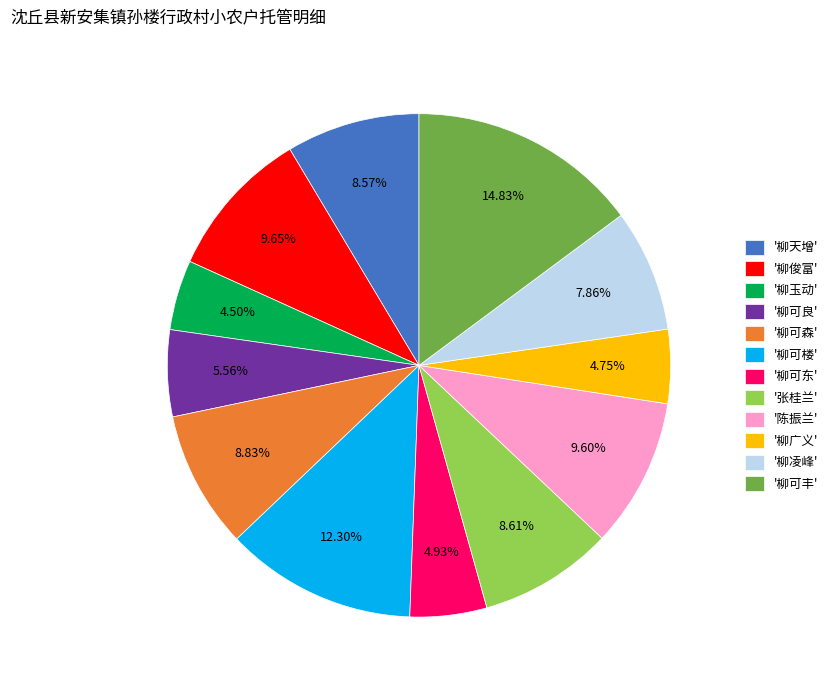

Is '柳玉动' the majority of the pie?

No